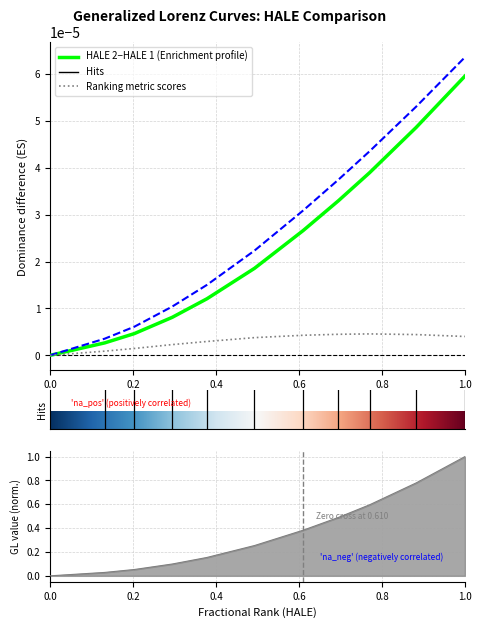

True or false: HALE 3 and HALE 1 intersect in this chart.

False